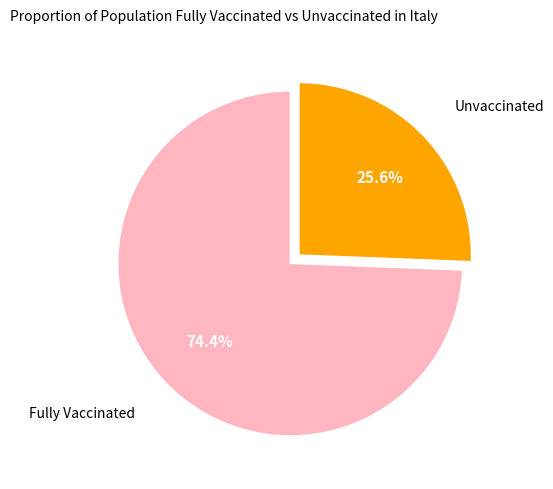

Which category has the smallest portion of the pie?

Unvaccinated